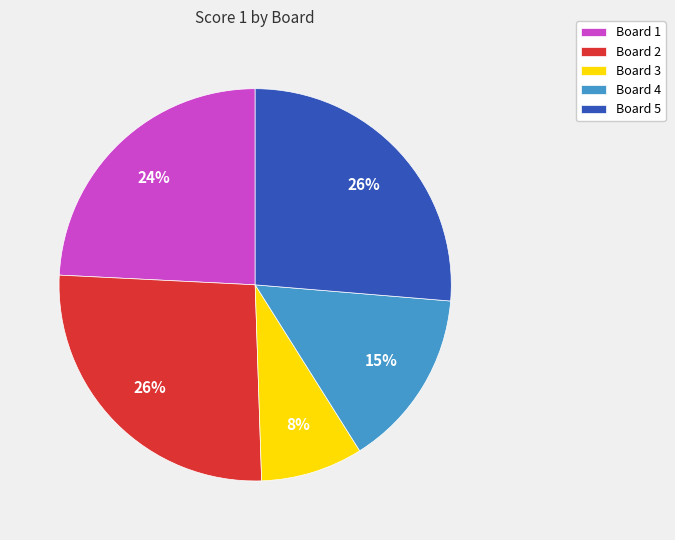

Between Board 1 and Board 4, which is larger?

Board 1